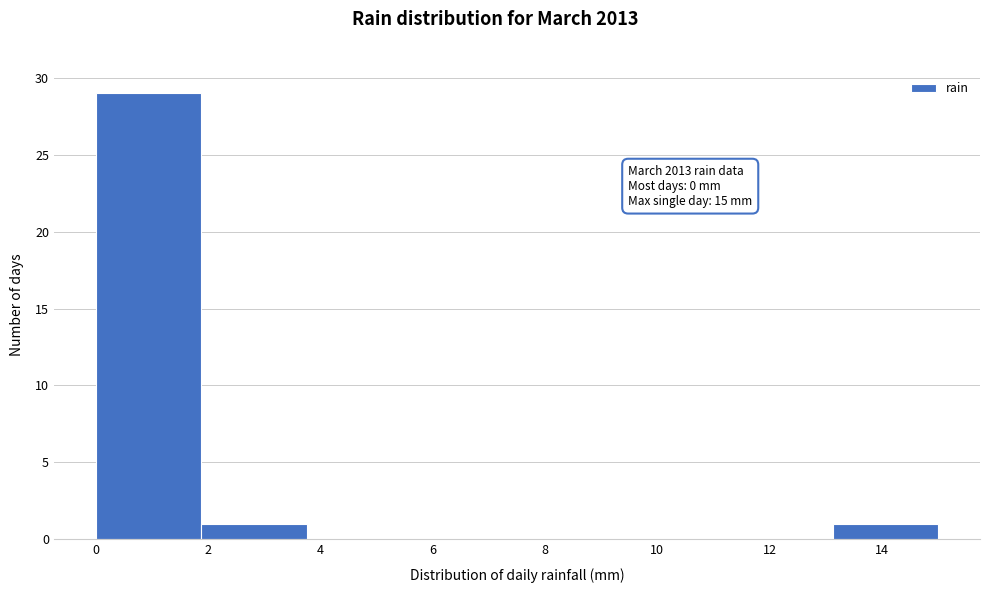

Over which range of the x-axis is the bar tallest?

0.0 to 1.8